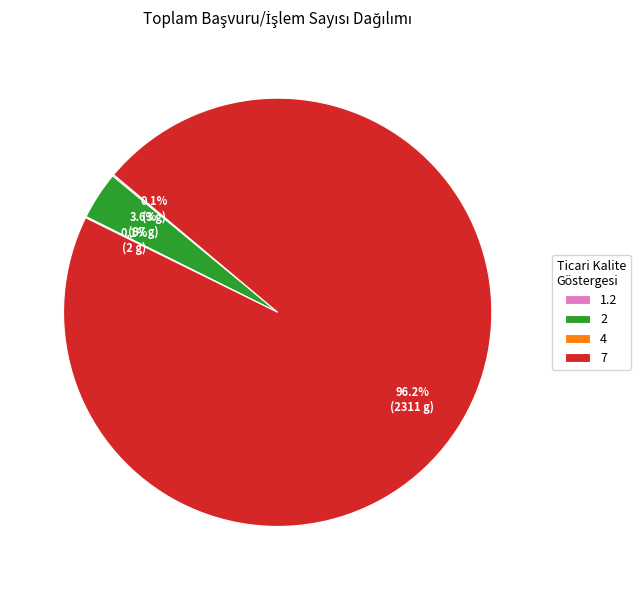

Do 2 and 7 together represent more than half of the pie?

Yes